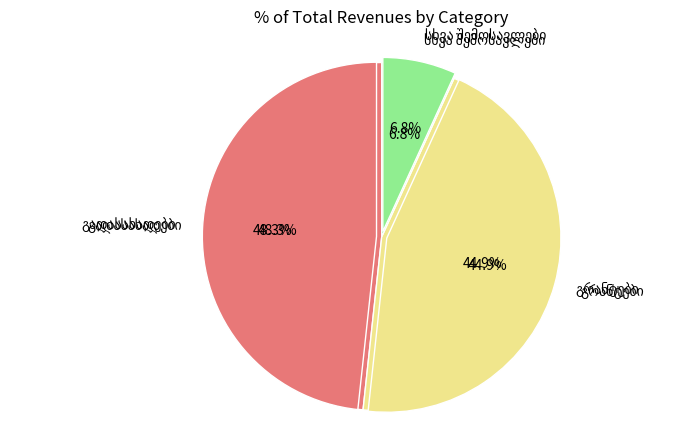

To the nearest percent, what is the difference between the გადასახადები and გრანტები slice percentages?

3%